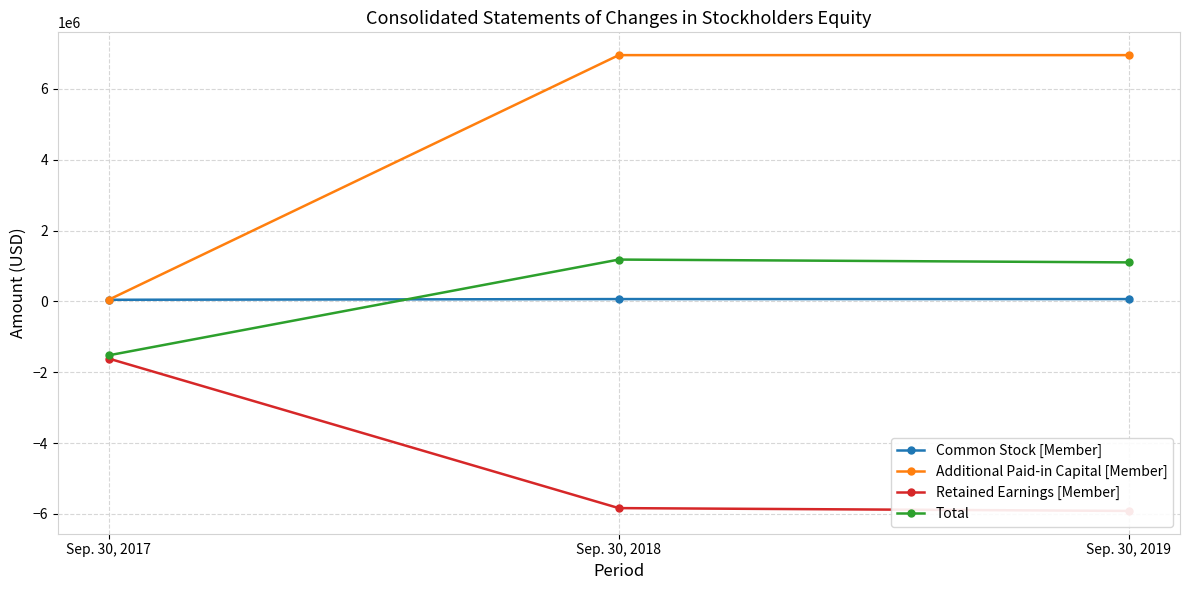

Which has a higher value, Sep. 30, 2017 or Sep. 30, 2019?

Sep. 30, 2019